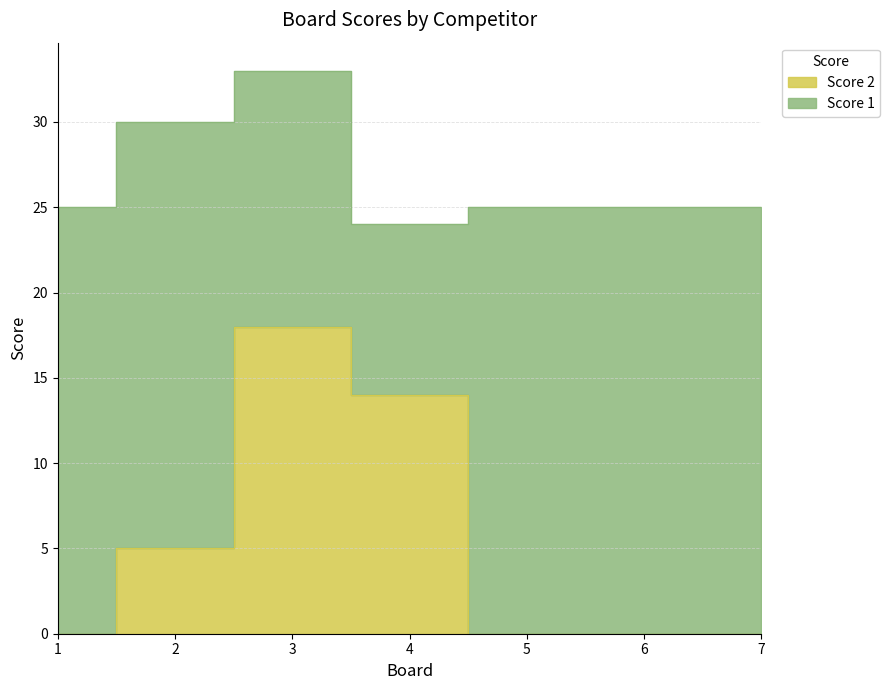

What is the greatest value displayed?

18